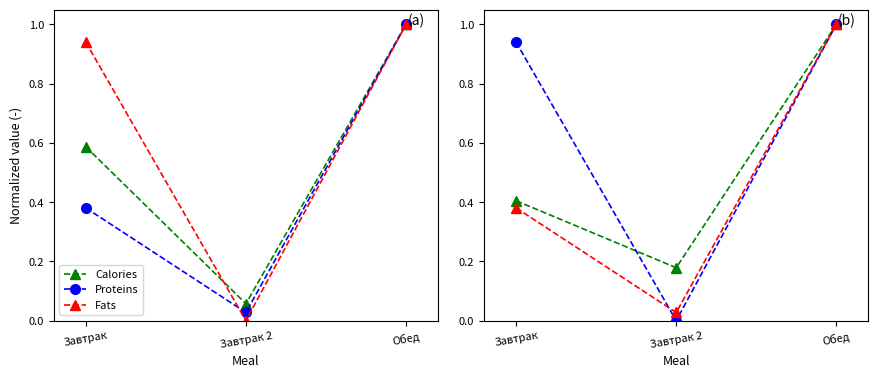

At which label is Fats closest to 0?

Завтрак 2